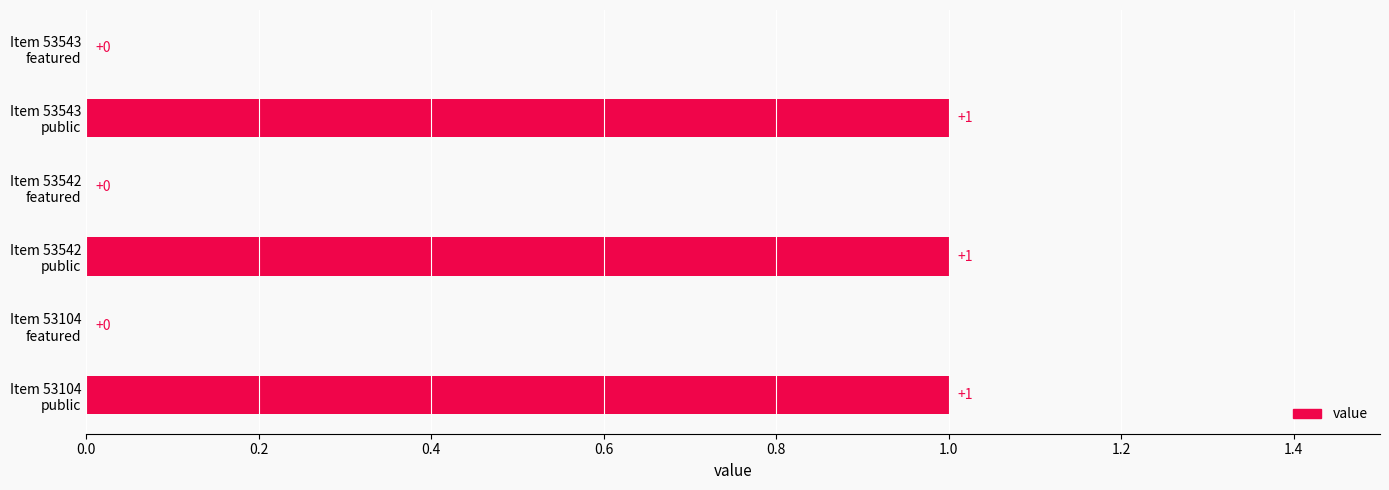

How many values are between 0 and 1?

6